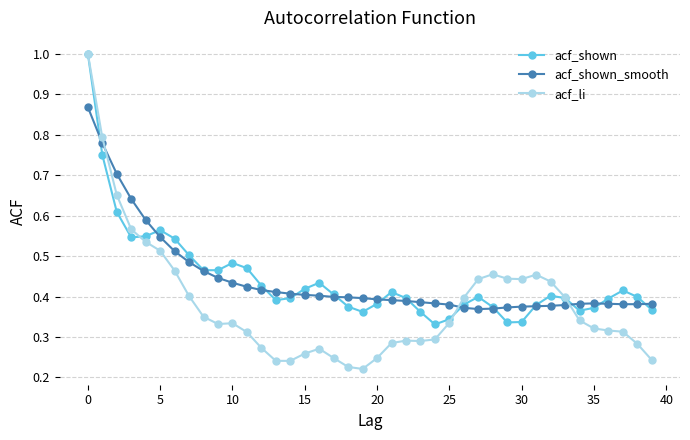

At how many categories does at least one series exceed 0?

40